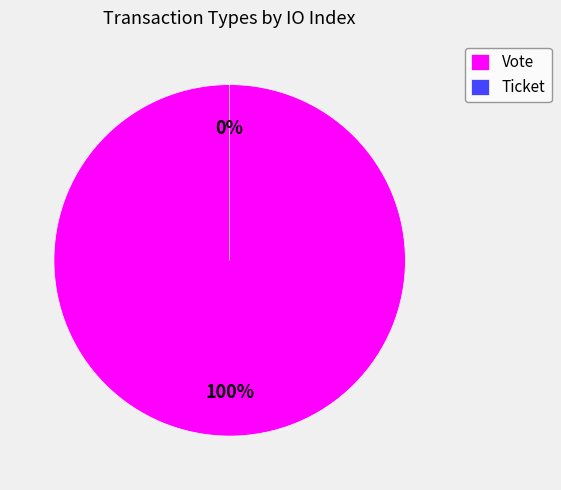

The Ticket slice represents 0% of the pie. True or false?

True